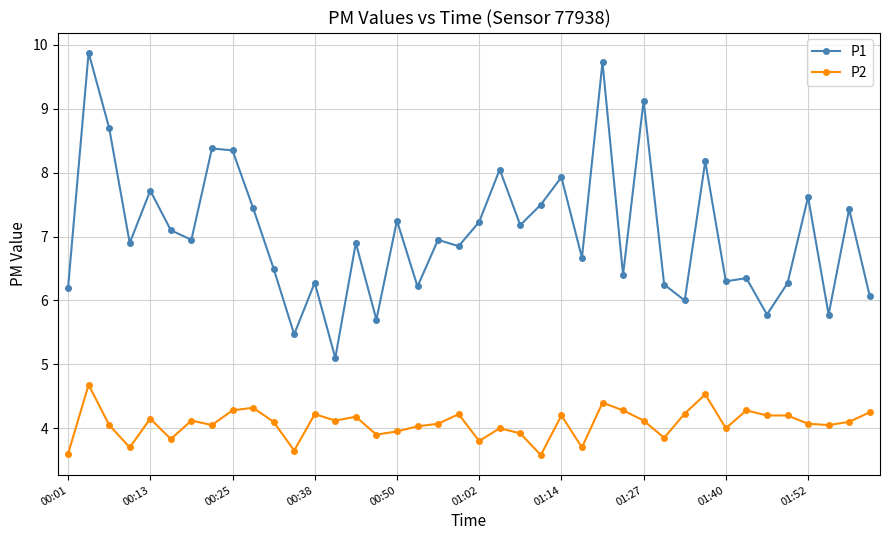

Which series has the widest spread of values?

P1